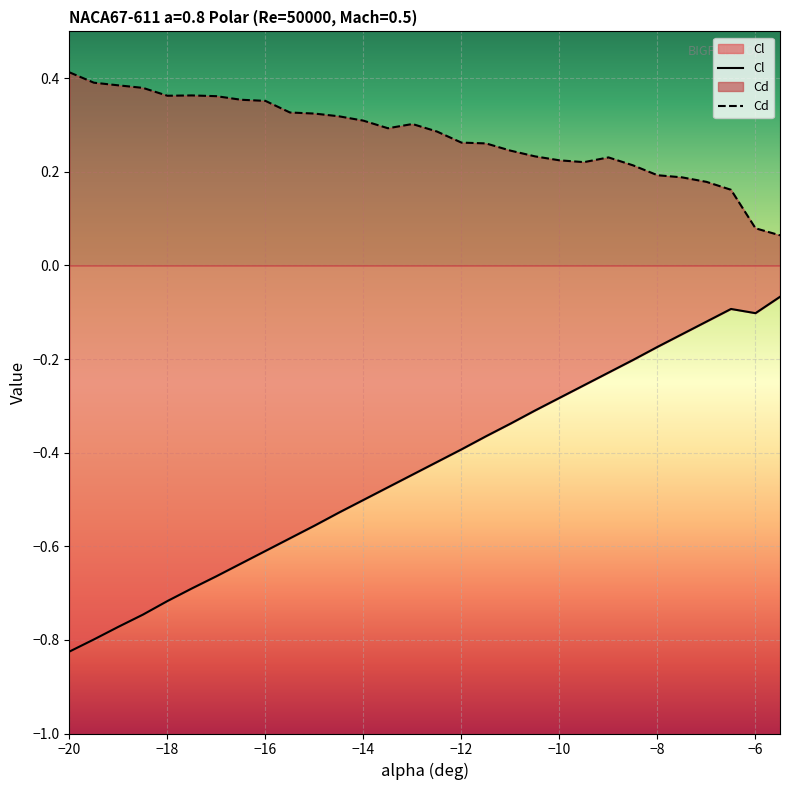

True or false: Cd has a value of 0.2 at −8.

True